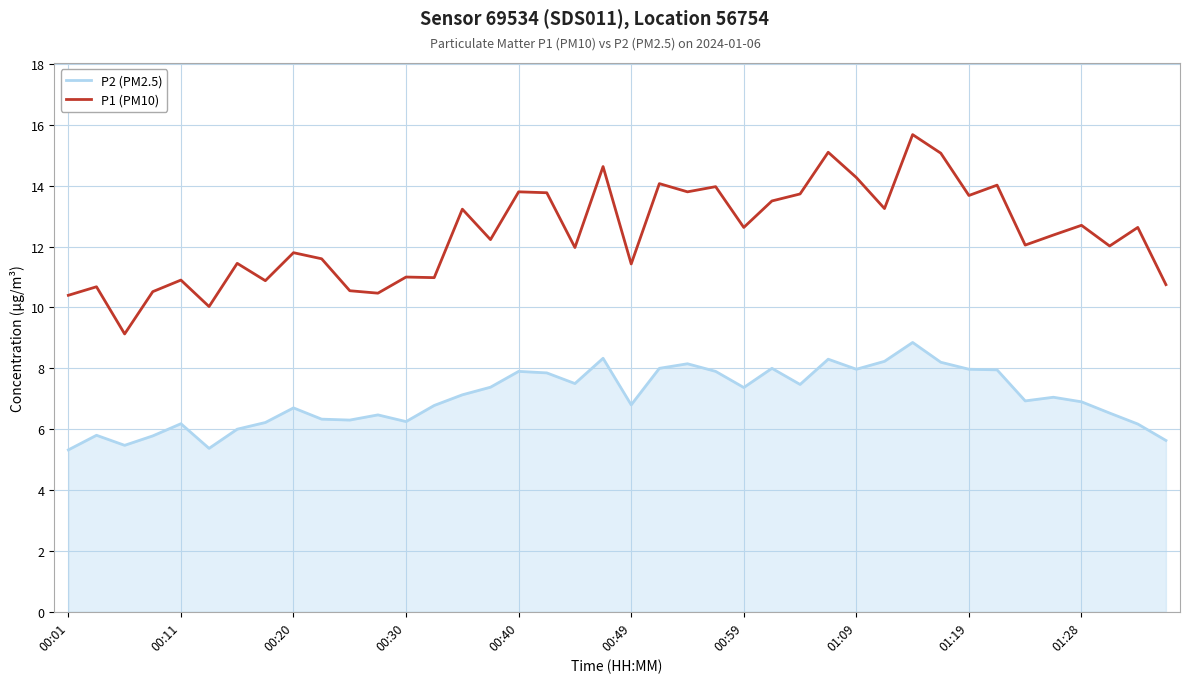

Which series has the widest spread of values?

P1 (PM10)